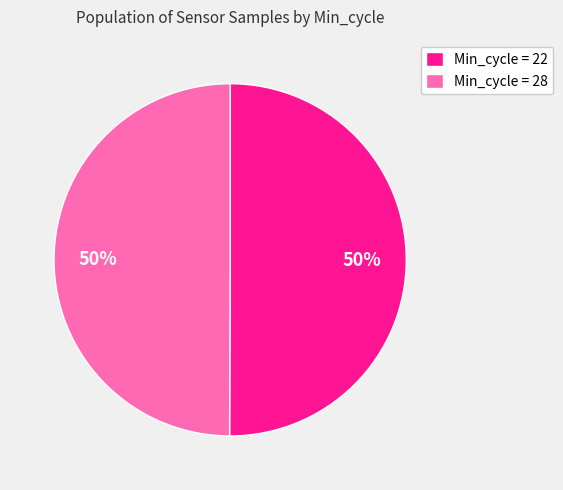

Combined, do Min_cycle = 28 and Min_cycle = 22 account for over 50%?

Yes